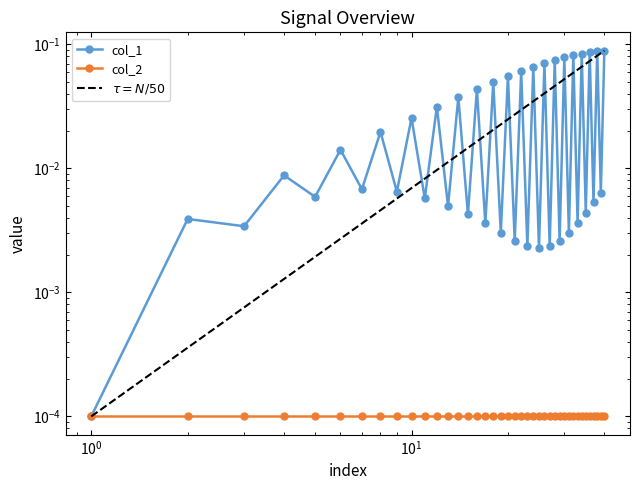

Reading right to left, list all the values displayed in this chart.

0.1	0.0	0.1	0.0	0.1	0.0	0.1	0.0	0.1	0.0	0.1	0.0	0.1	0.0	0.1	0.0	0.1	0.0	0.1	0.0	0.1	0.0	0.0	0.0	0.0	0.0	0.0	0.0	0.0	0.0	0.0	0.0	0.0	0.0	0.0	0.0	0.0	0.0	0.0	0.0